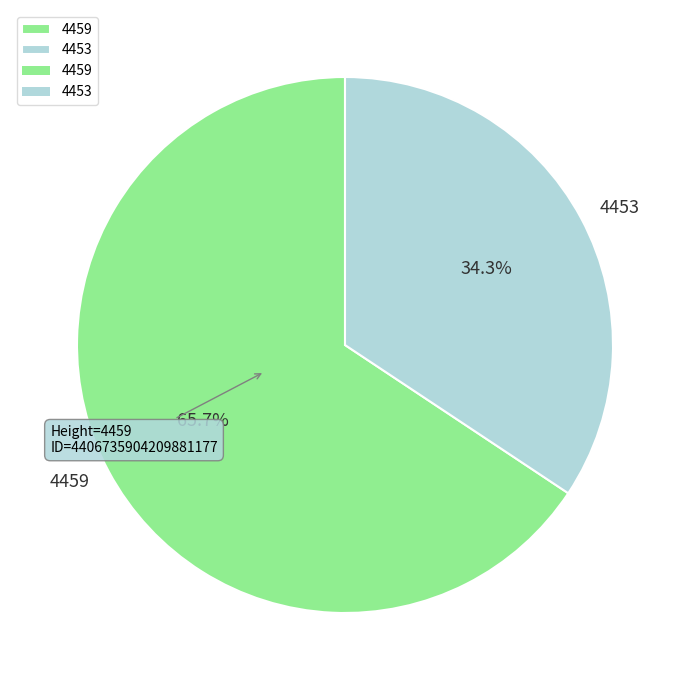

To the nearest percent, what is the difference between the 4453 and 4459 slice percentages?

31%